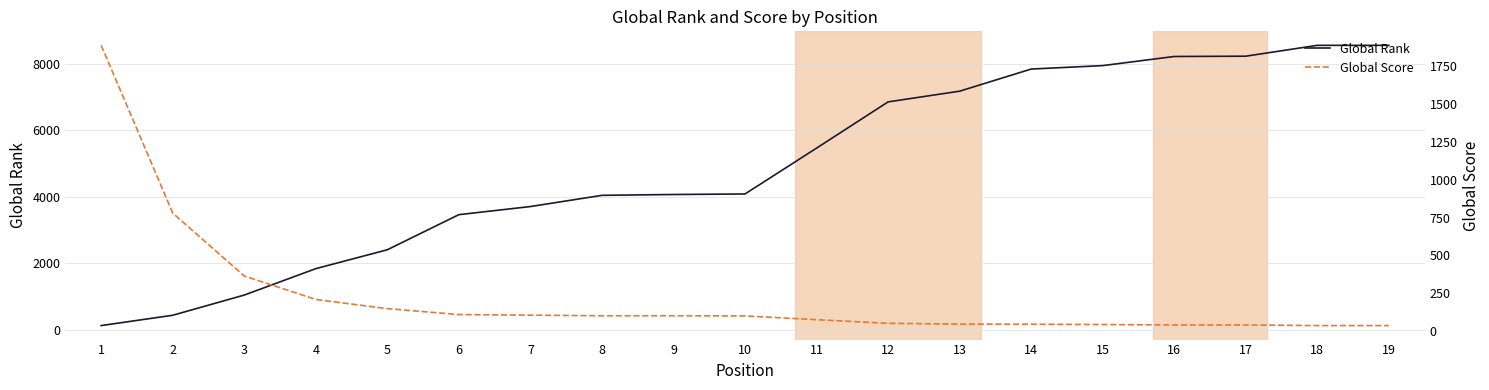

Where is Global Rank nearest to the value 4341?

10